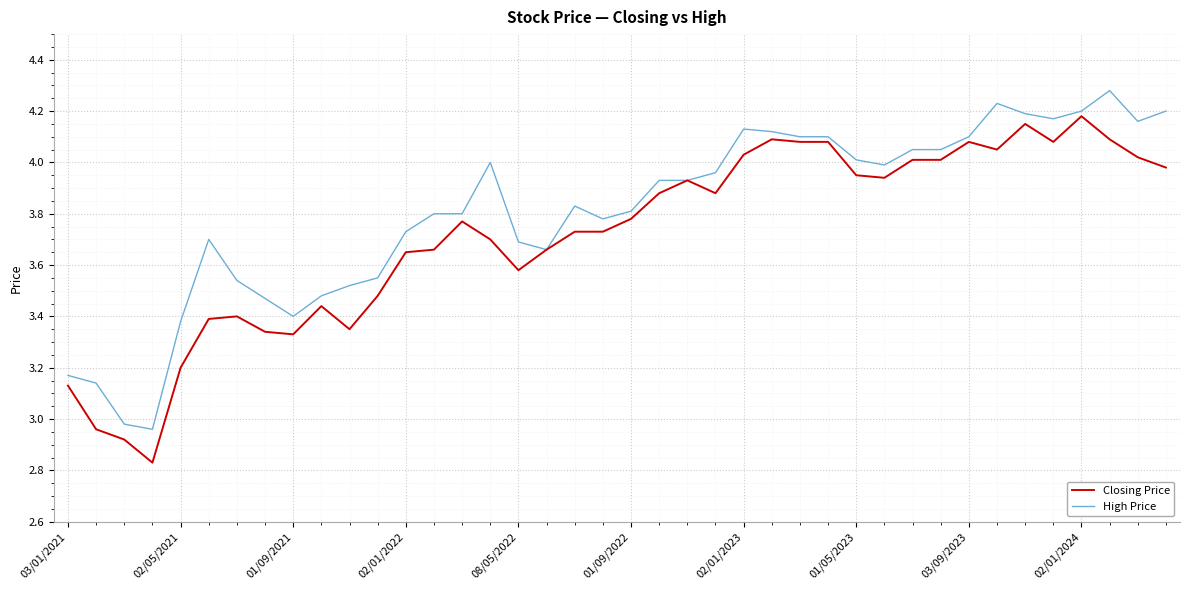

Rank the series by their maximum value, from highest to lowest.

High Price, Closing Price